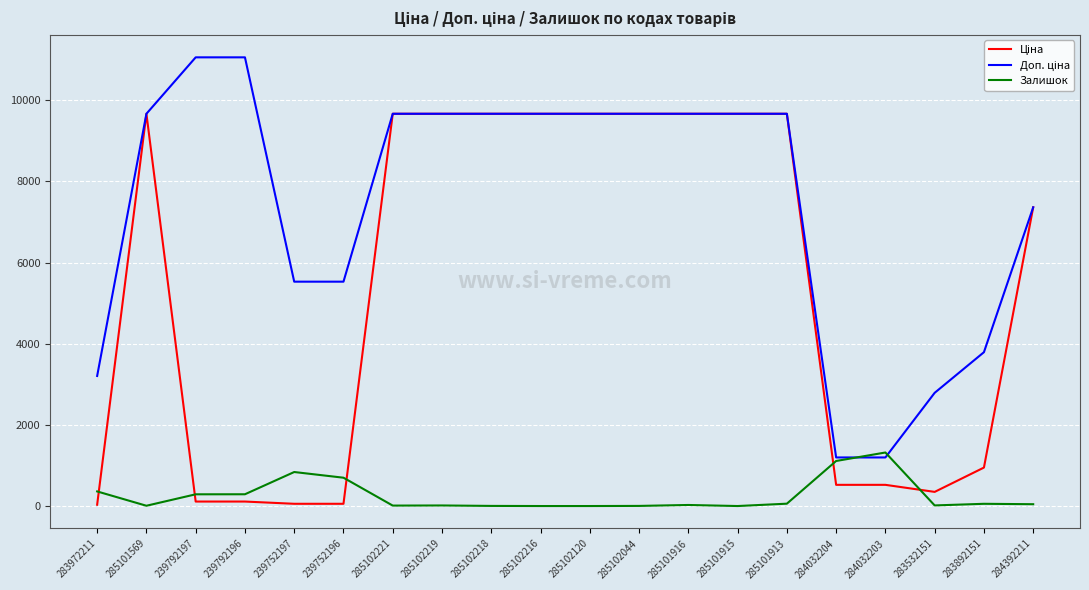

True or false: Залишок has a value of 55.0 at 283892151.

True